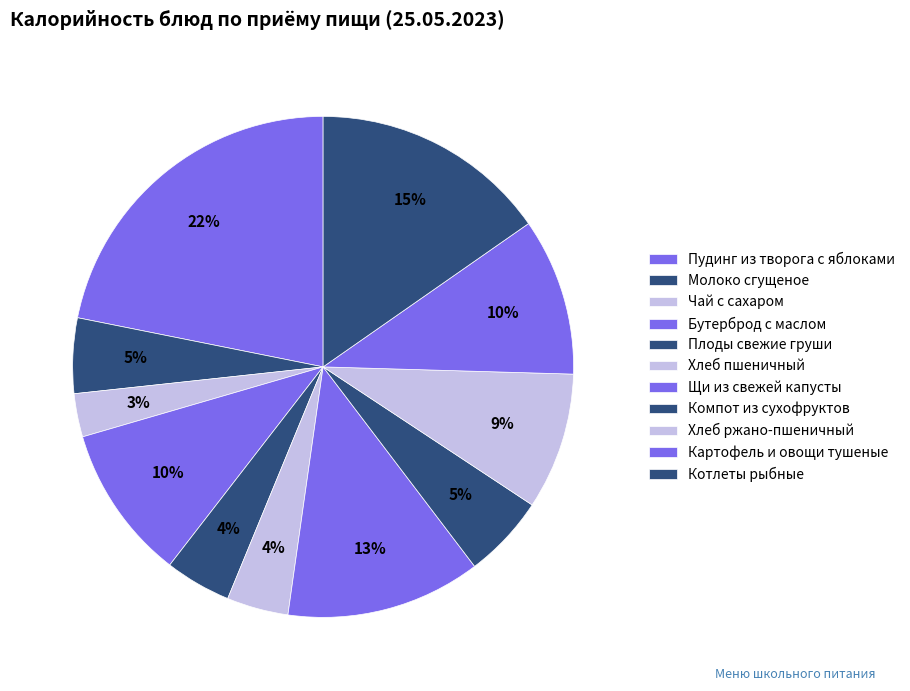

Count the number of slices in the pie.

11